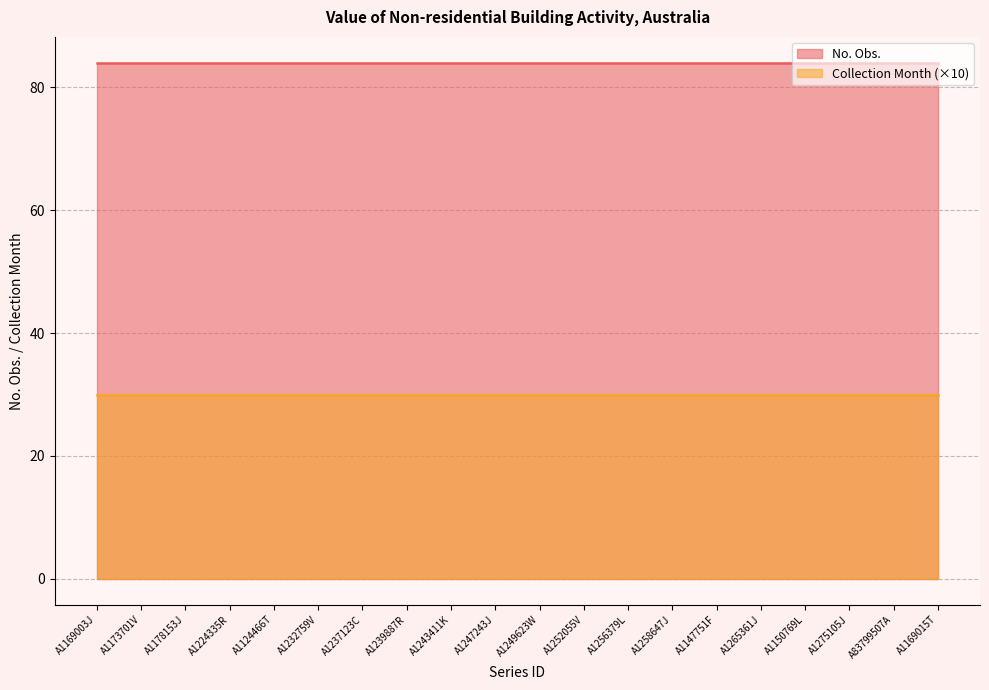

What is the difference between the highest and lowest values at A1265361J?

54